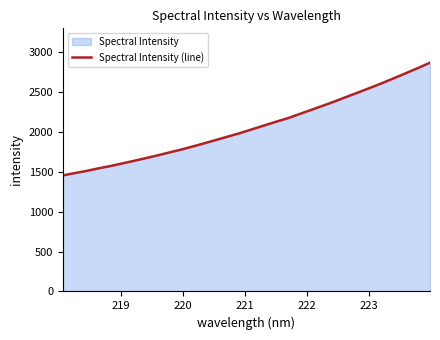

What is the maximum value shown in the chart?

2872.1